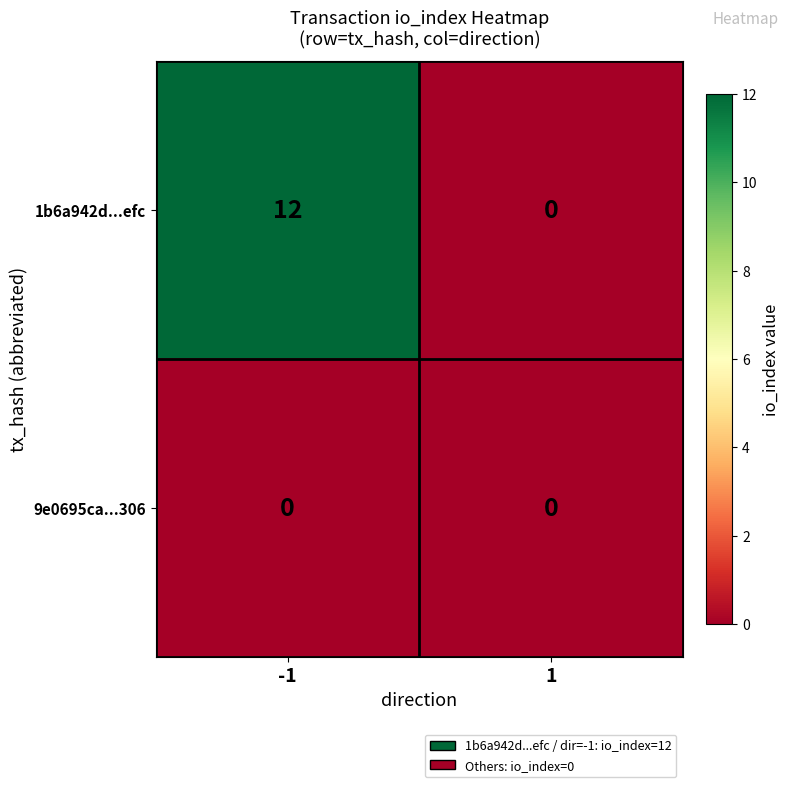

List the series in order of their peak value, highest first.

1b6a942d...efc, 9e0695ca...306